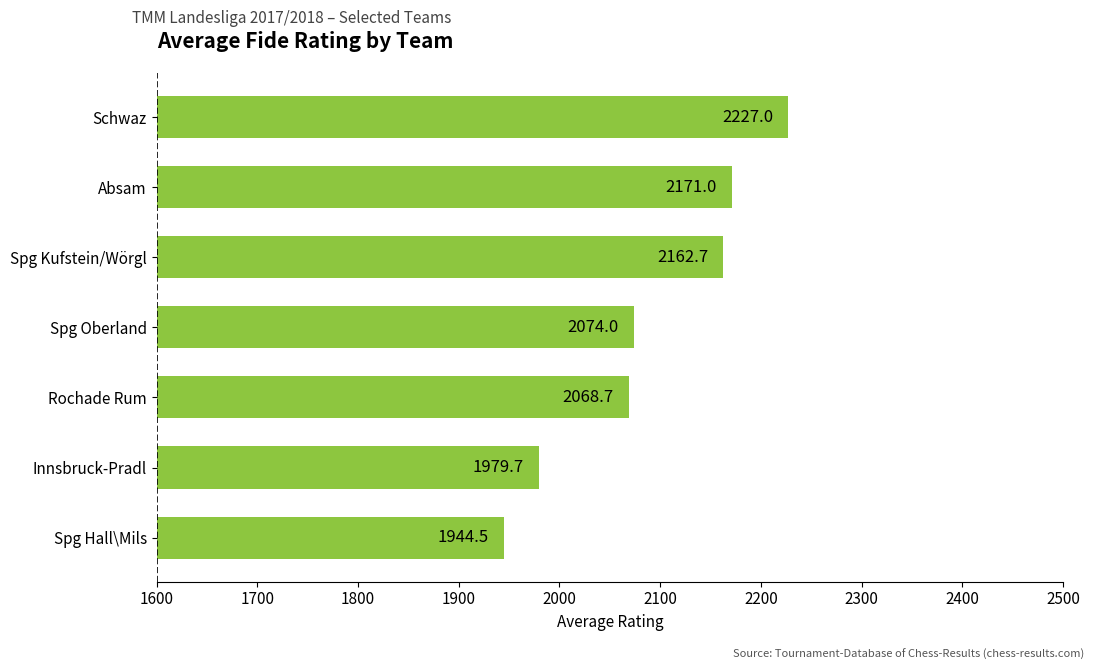

Reading bottom to top, transcribe all the data shown in this chart.

1944.5	1979.7	2068.7	2074.0	2162.7	2171.0	2227.0